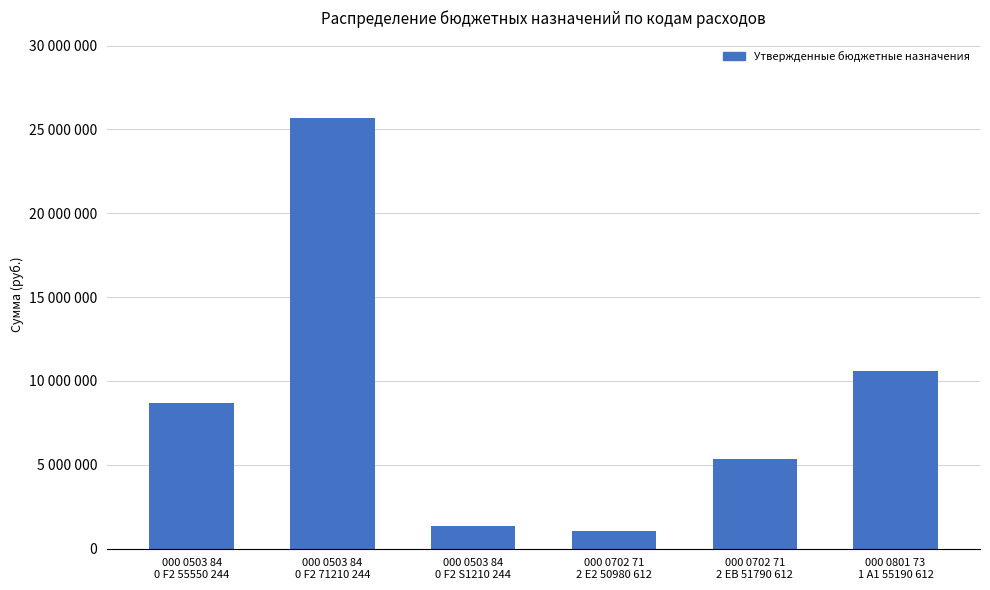

Which has a higher value, 000 0503 84
0 F2 71210 244 or 000 0503 84
0 F2 55550 244?

000 0503 84
0 F2 71210 244